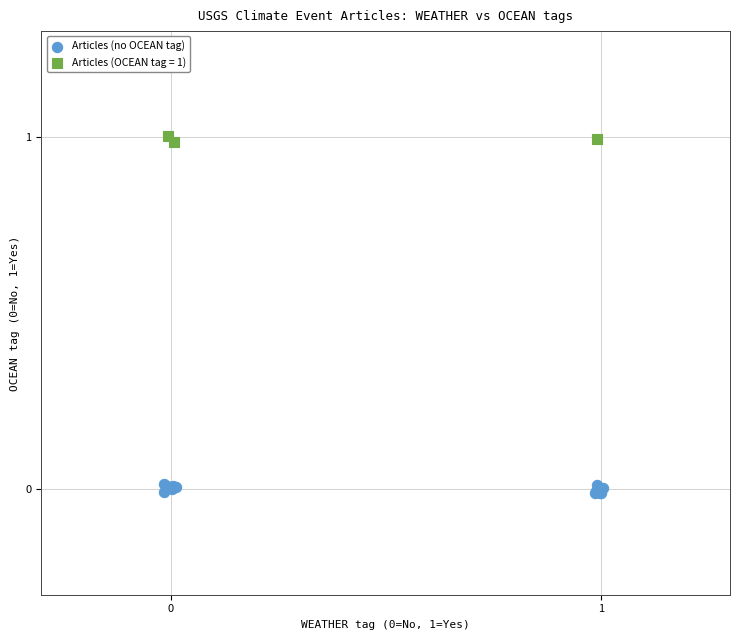

Which series reaches the minimum Y coordinate?

Articles (no OCEAN tag)